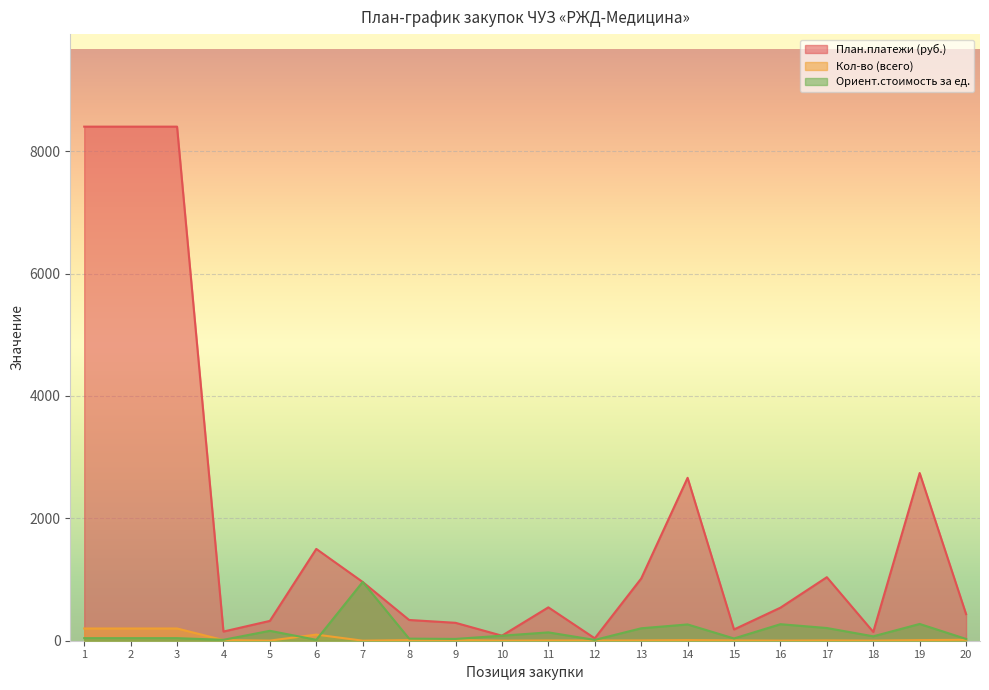

Rank the series by their maximum value, from highest to lowest.

План.платежи (руб.), Ориент.стоимость за ед., Кол-во (всего)